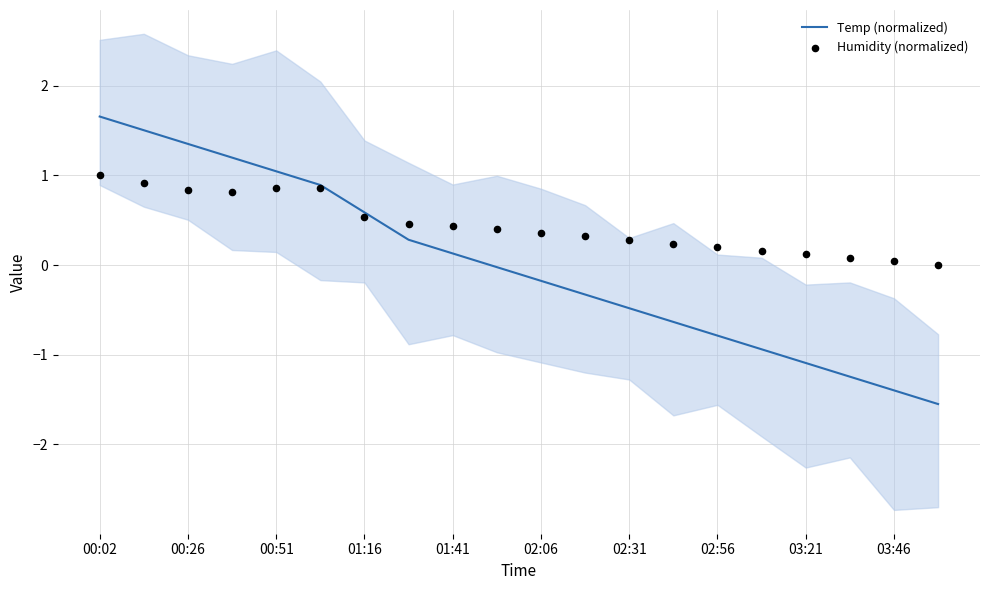

Which series has the largest Y range (max minus min)?

Temp (normalized)